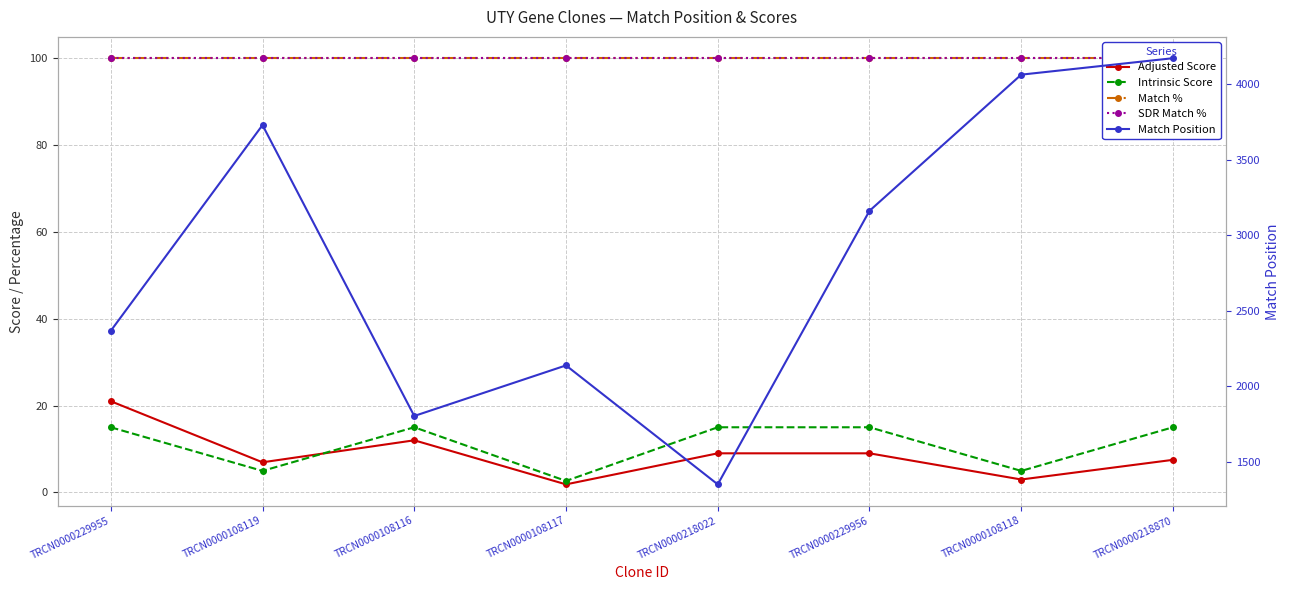

Between TRCN0000108119 and TRCN0000108116, which is larger?

TRCN0000108116